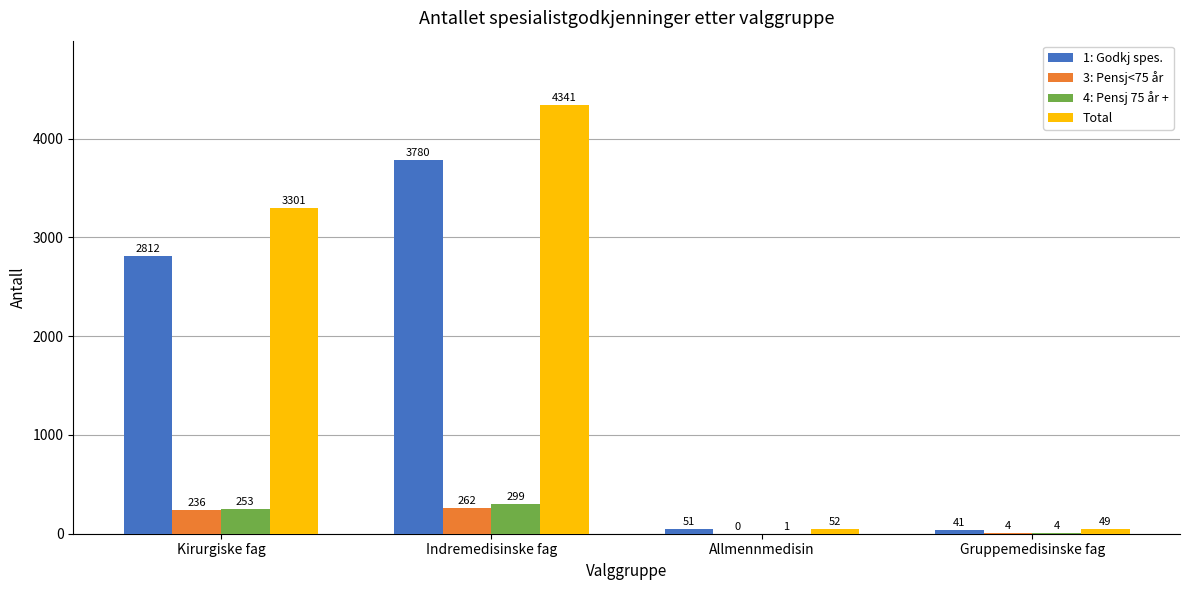

Which series has the largest total across all categories?

Total